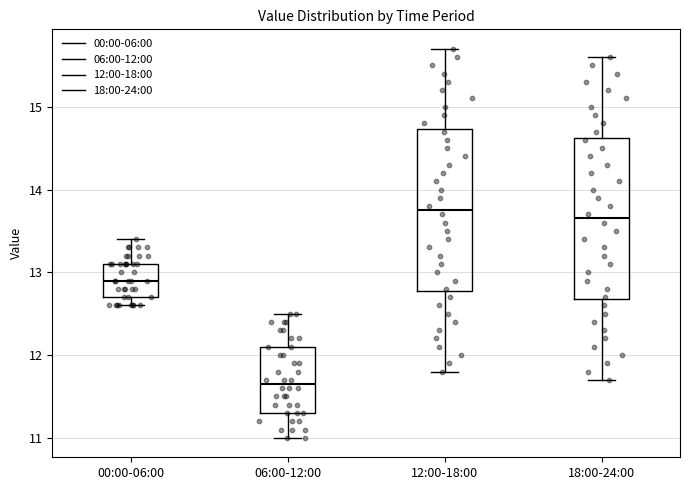

Reading left to right, read every box against the y-axis: the position of its median line, the range the box covers, and the ends of its whiskers. The values are not printed on the chart, so give them approximately, as read against the axis.

00:00-06:00: median 12.9, box 12.7 to 13.1, whiskers 12.6 to 13.4
06:00-12:00: median 11.7, box 11.3 to 12.1, whiskers 11.0 to 12.5
12:00-18:00: median 13.8, box 12.8 to 14.7, whiskers 11.8 to 15.7
18:00-24:00: median 13.7, box 12.7 to 14.6, whiskers 11.7 to 15.6